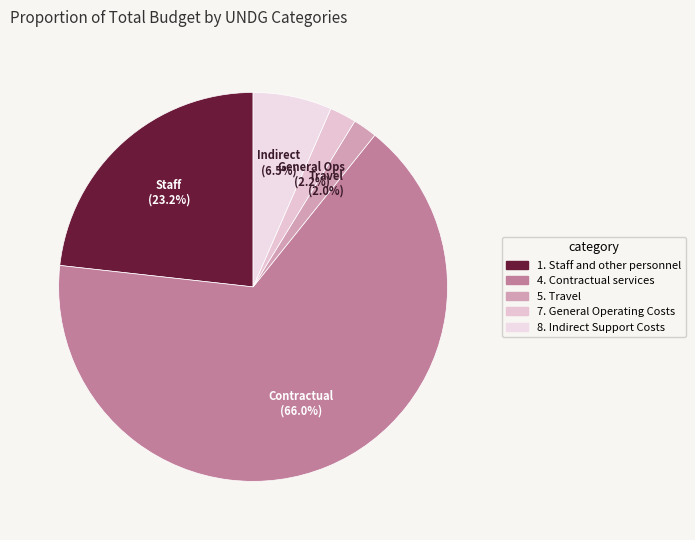

Which slice is the largest?

4. Contractual services